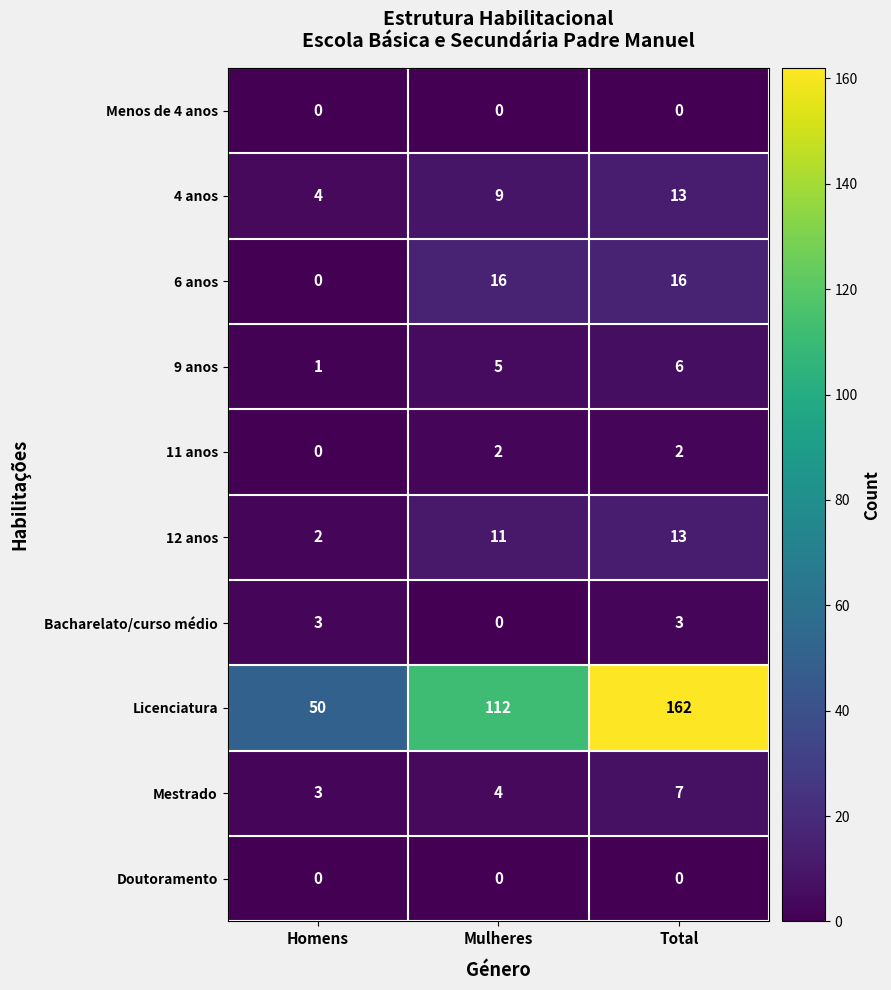

What is the sum of all 9 anos values?

12